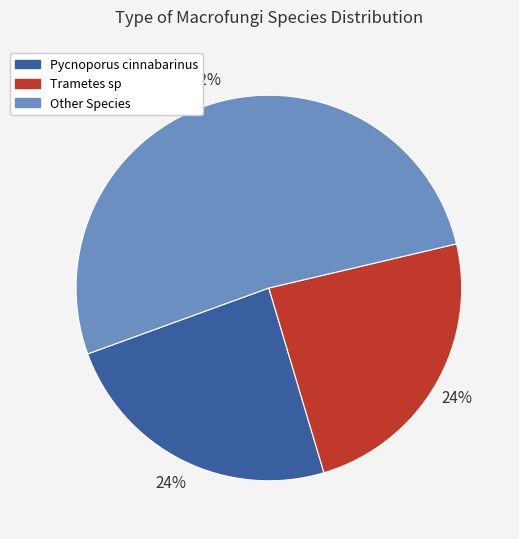

Does any single category account for the majority?

Yes